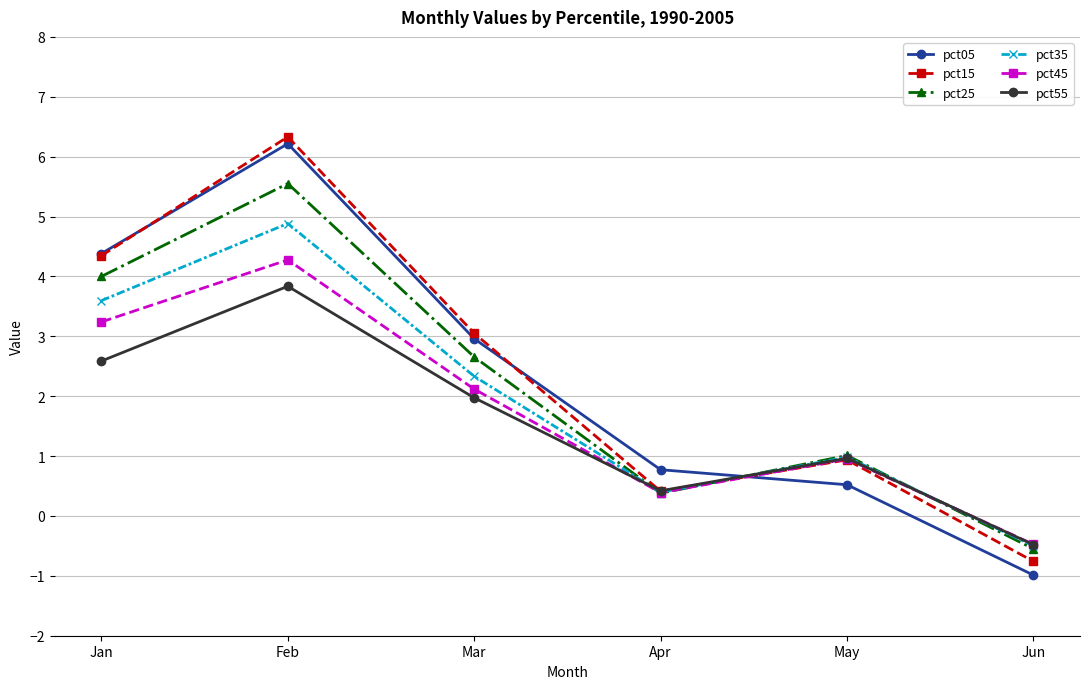

Reading right to left, extract all data points from this chart.

pct05: Jun=-1.0	May=0.5	Apr=0.8	Mar=3.0	Feb=6.2	Jan=4.4
pct15: Jun=-0.8	May=0.9	Apr=0.4	Mar=3.1	Feb=6.3	Jan=4.3
pct25: Jun=-0.5	May=1.0	Apr=0.4	Mar=2.7	Feb=5.6	Jan=4.0
pct35: Jun=-0.5	May=1.0	Apr=0.4	Mar=2.3	Feb=4.9	Jan=3.6
pct45: Jun=-0.5	May=1.0	Apr=0.4	Mar=2.1	Feb=4.3	Jan=3.2
pct55: Jun=-0.5	May=1.0	Apr=0.4	Mar=2.0	Feb=3.8	Jan=2.6